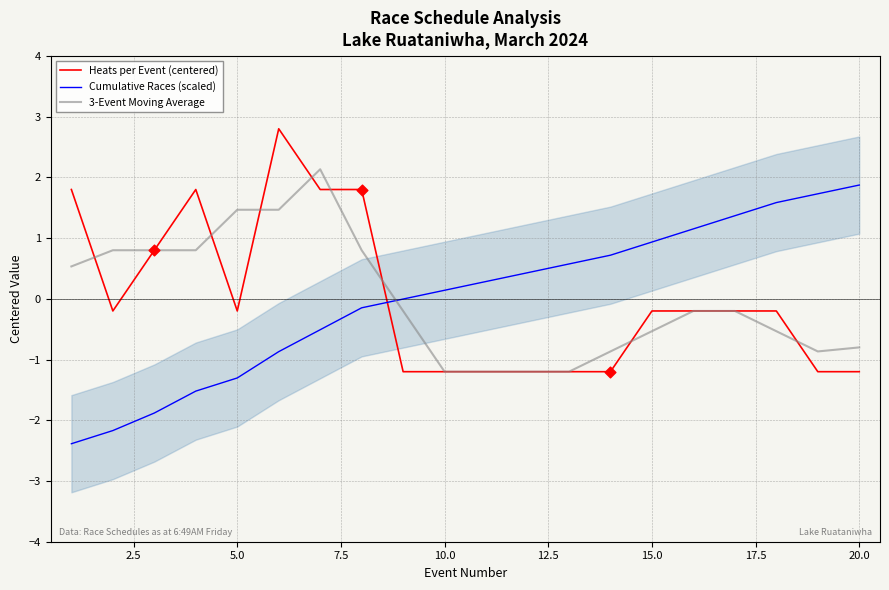

At how many categories does at least one series exceed 1?

11